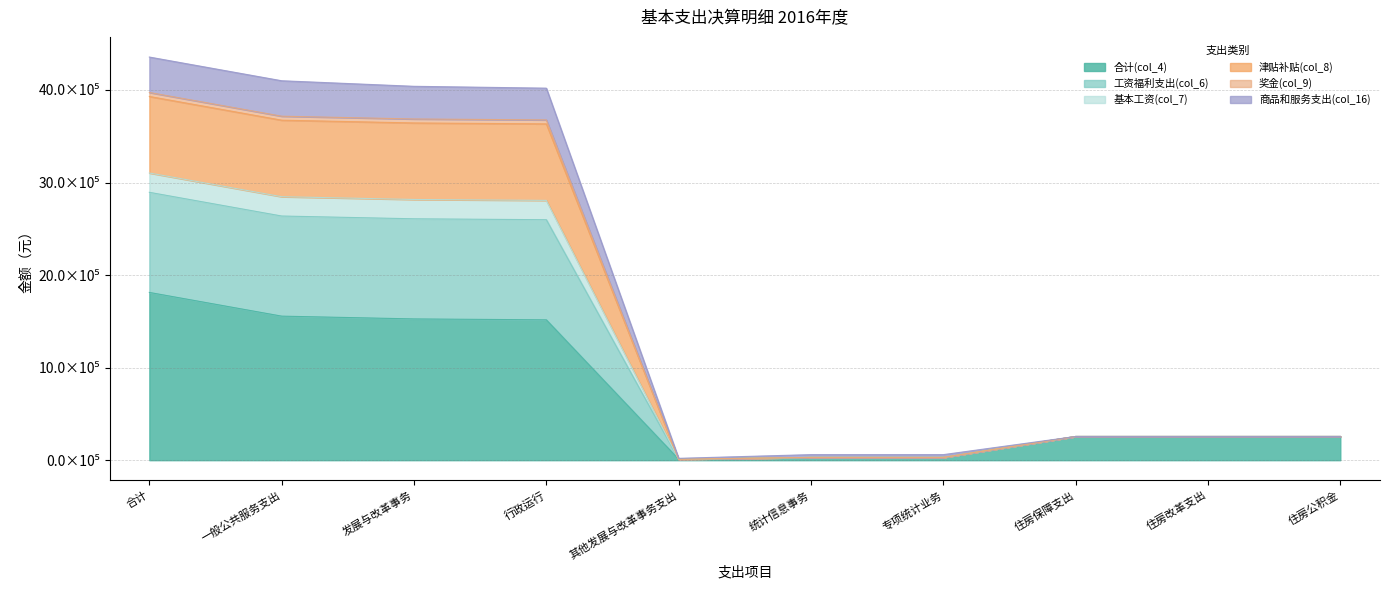

How many series are shown in this chart?

6